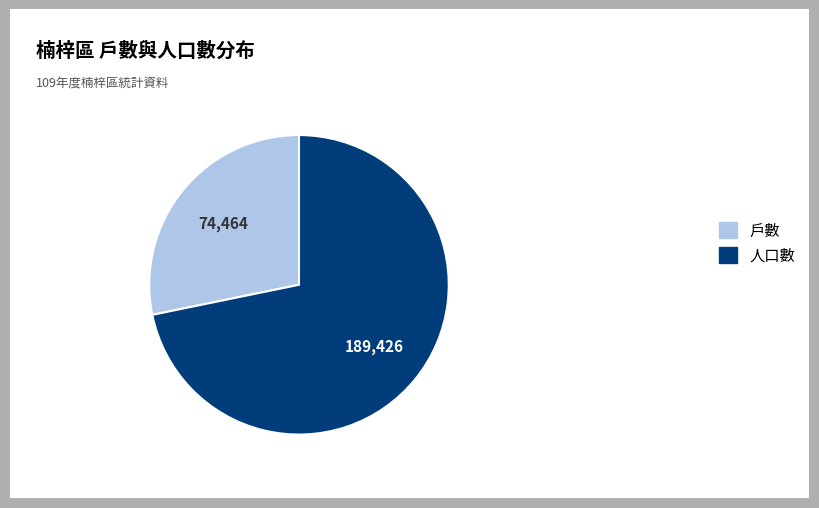

Between 戶數 and 人口數, which is larger?

人口數